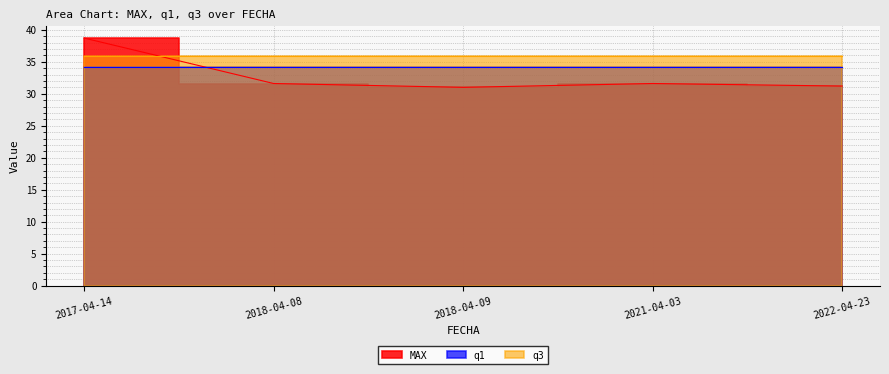

Reading left to right, what are all the values shown in this chart?

MAX: 2017-04-14=38.7	2018-04-08=31.6	2018-04-09=31.0	2021-04-03=31.6	2022-04-23=31.2
q1: 2017-04-14=34.2	2018-04-08=34.2	2018-04-09=34.2	2021-04-03=34.2	2022-04-23=34.2
q3: 2017-04-14=35.9	2018-04-08=35.9	2018-04-09=35.9	2021-04-03=35.9	2022-04-23=35.9